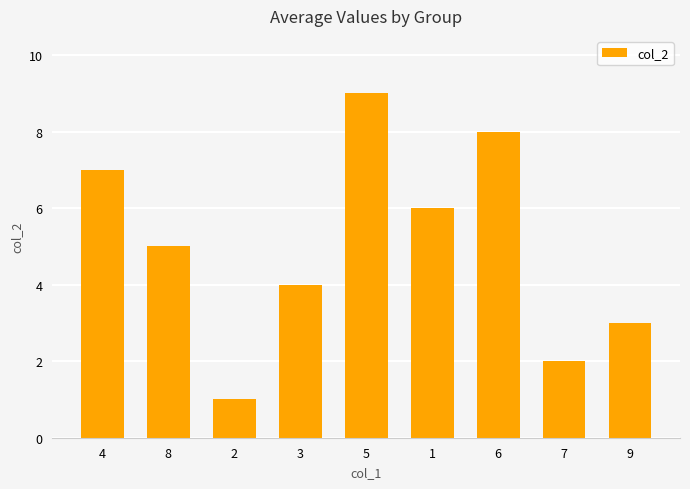

What is the change in value from 2 to 7?

+1